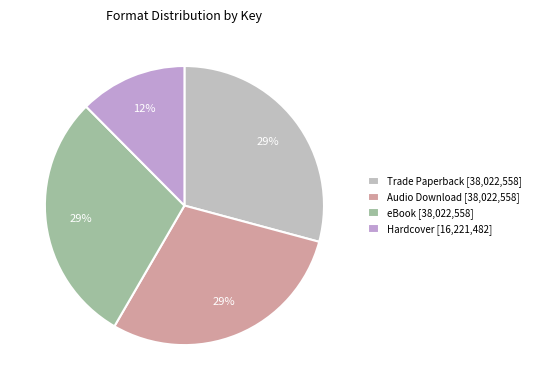

Count the number of slices in the pie.

4